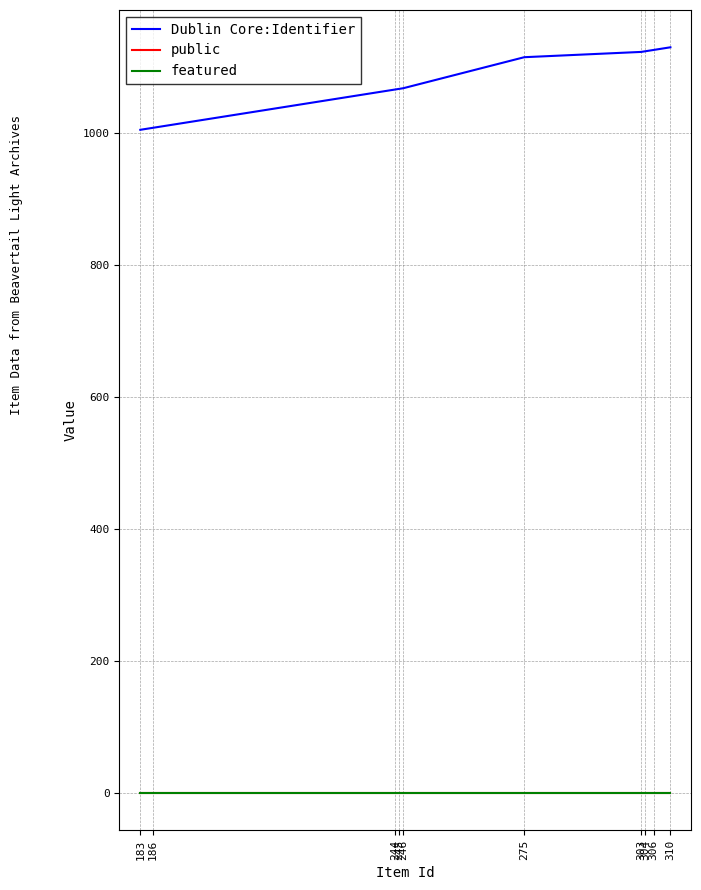

What is the lowest value of the public series?

1